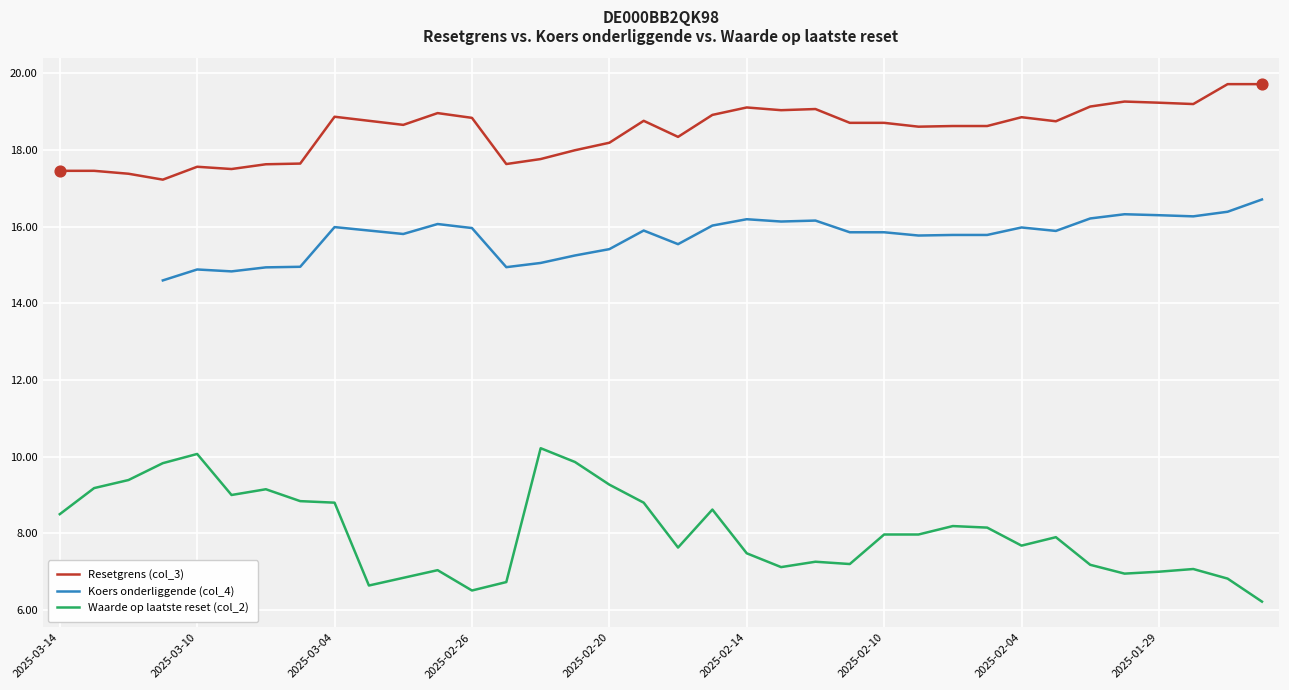

What are all the series names shown in the legend?

Resetgrens (col_3), Koers onderliggende (col_4), Waarde op laatste reset (col_2)